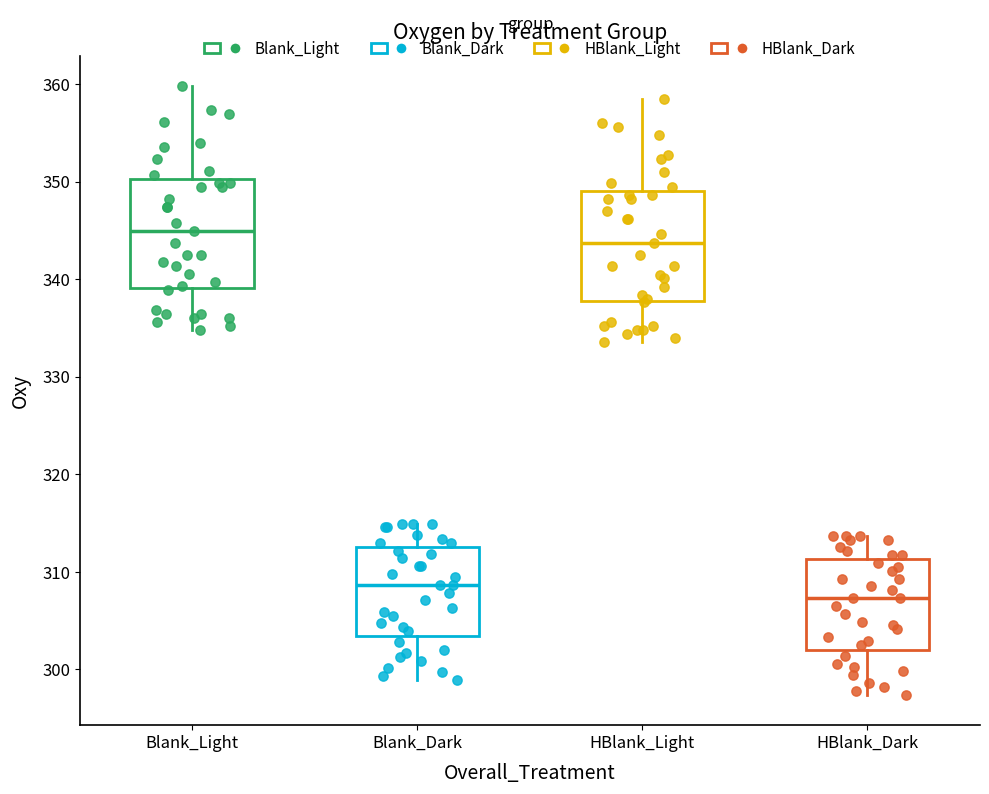

Reading left to right, read every box against the y-axis: the position of its median line, the range the box covers, and the ends of its whiskers. The values are not printed on the chart, so give them approximately, as read against the axis.

Blank_Light: median 345, box 339 to 350, whiskers 335 to 360
Blank_Dark: median 309, box 303 to 313, whiskers 299 to 315
HBlank_Light: median 344, box 338 to 349, whiskers 334 to 359
HBlank_Dark: median 307, box 302 to 311, whiskers 297 to 314